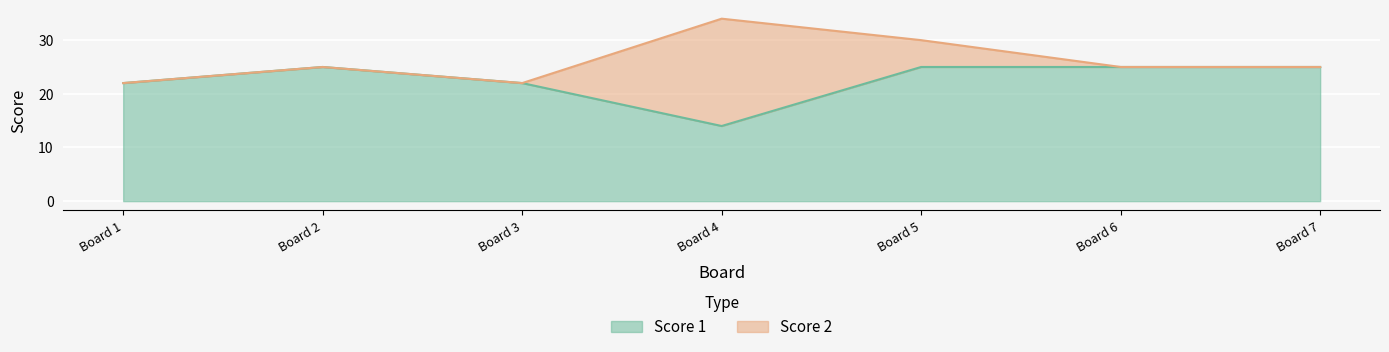

Where is the first local maximum?

Board 2